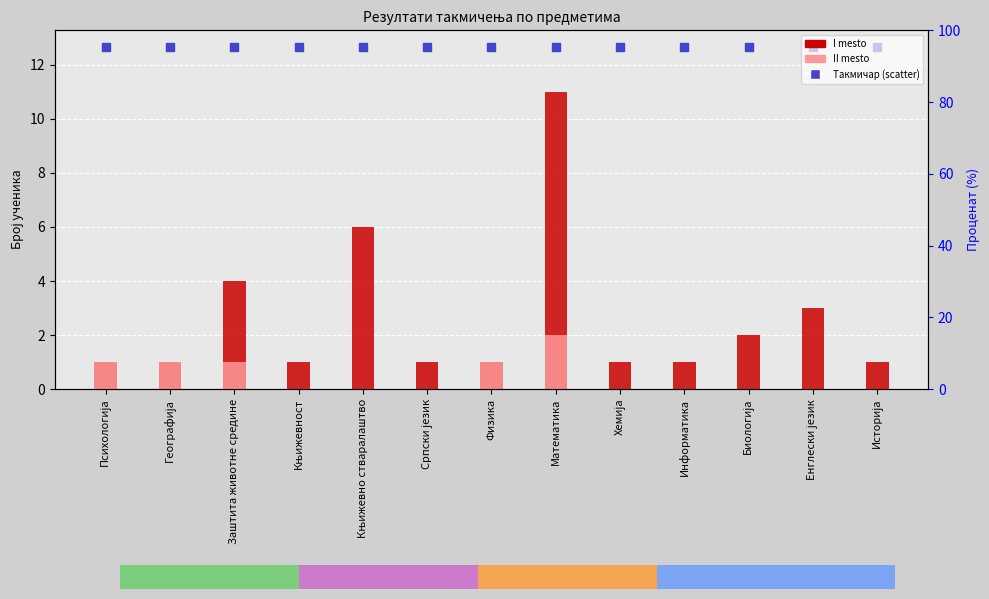

Is the value of II mesto (scatter) at Информатика greater than the value of I mesto at Књижевност?

Yes